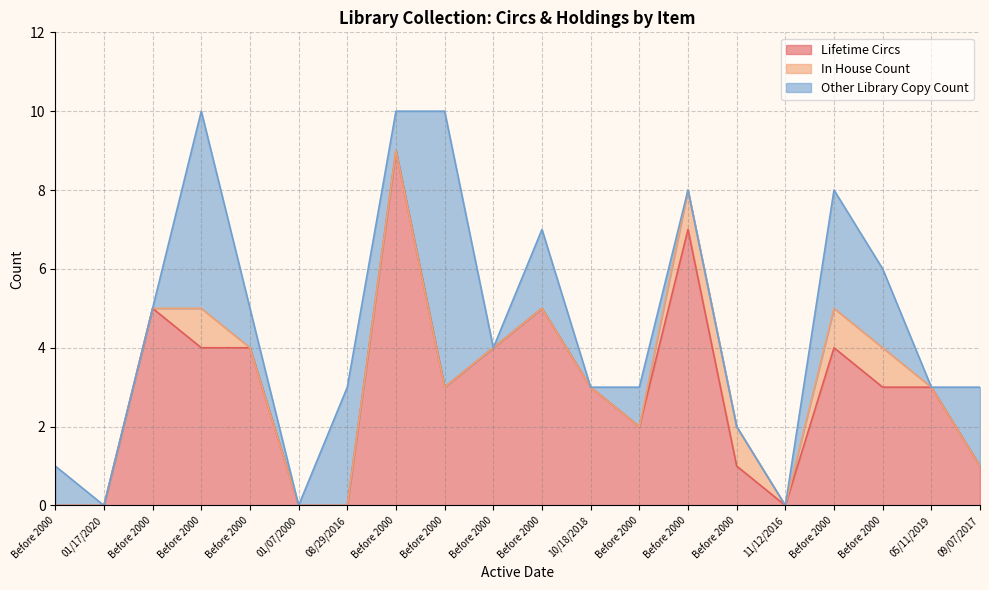

Rank the categories by Lifetime Circs value from highest to lowest.

Before 2000, Before 2000, Before 2000, Before 2000, Before 2000, Before 2000, Before 2000, Before 2000, Before 2000, 10/18/2018, Before 2000, 05/11/2019, Before 2000, Before 2000, 09/07/2017, Before 2000, 01/17/2020, 01/07/2000, 08/29/2016, 11/12/2016